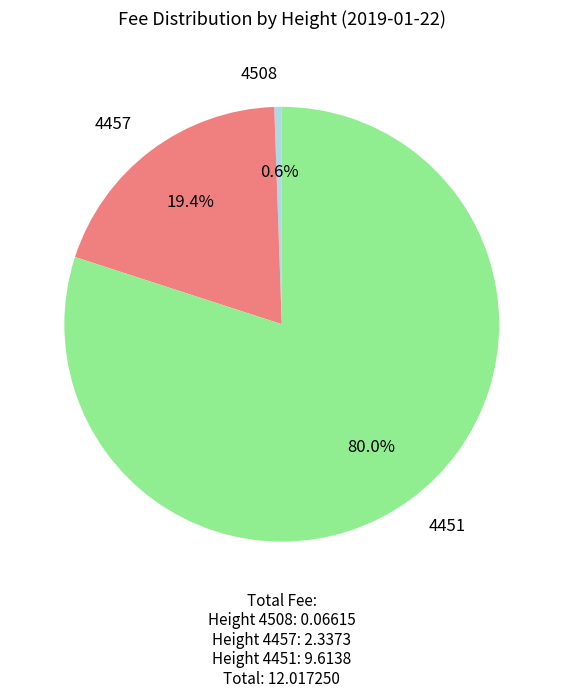

Count the number of slices in the pie.

3